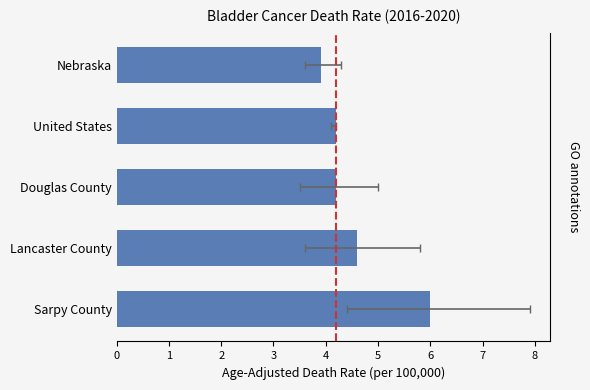

The value at Douglas County is 5.9. True or false?

False